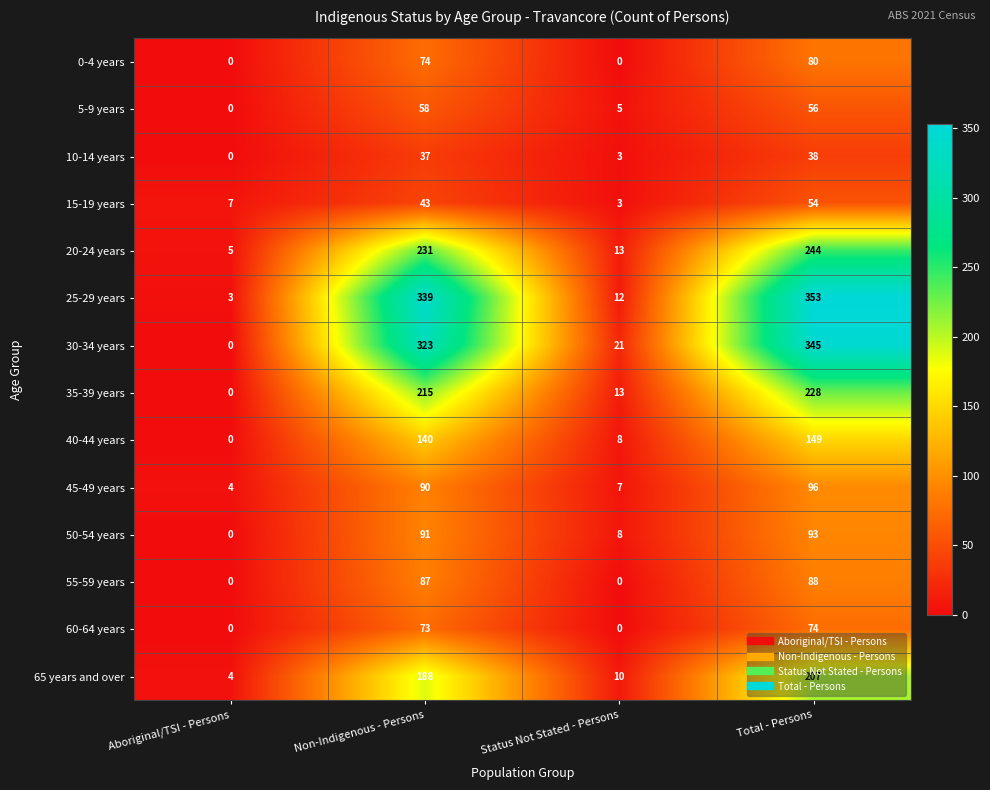

Rank the series by their maximum value, from highest to lowest.

25-29 years, 30-34 years, 20-24 years, 35-39 years, 65 years and over, 40-44 years, 45-49 years, 50-54 years, 55-59 years, 0-4 years, 60-64 years, 5-9 years, 15-19 years, 10-14 years